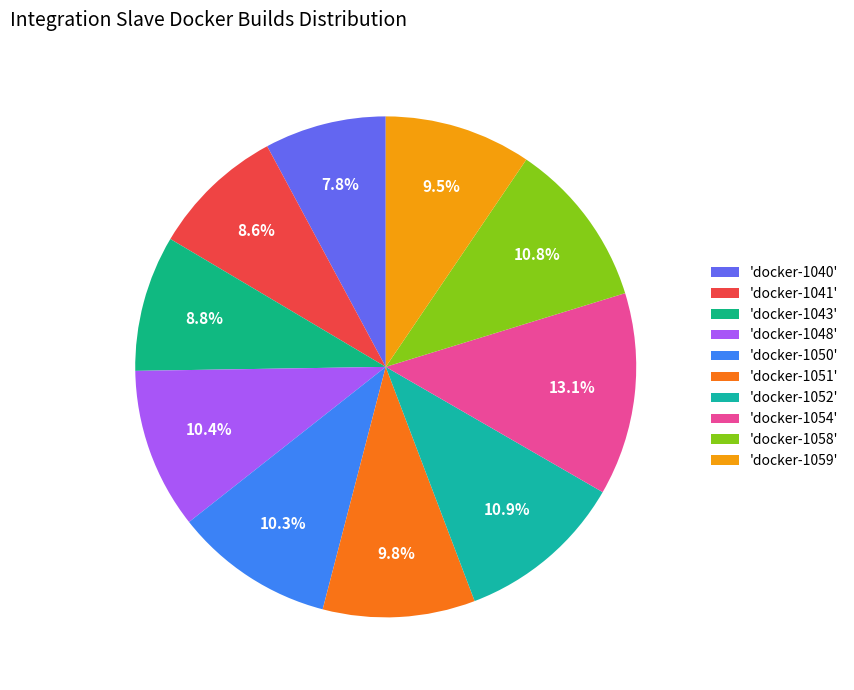

Which slice is the smallest?

'docker-1040'